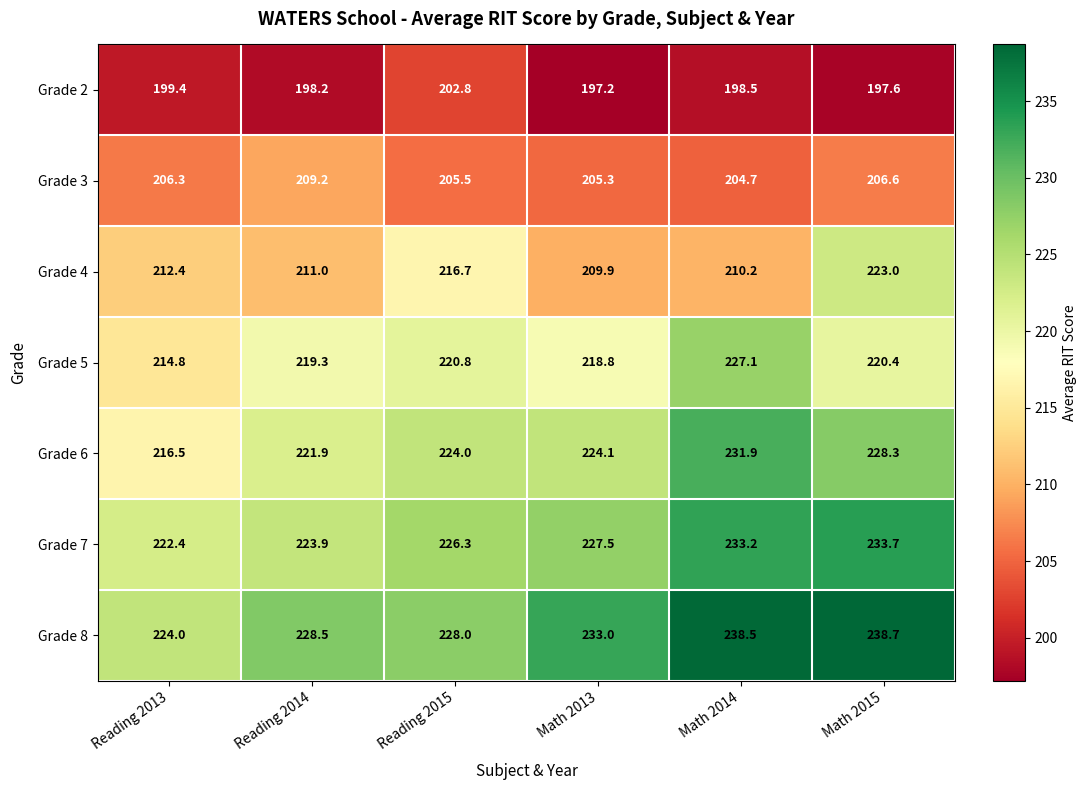

How many categories are shown in the chart?

6